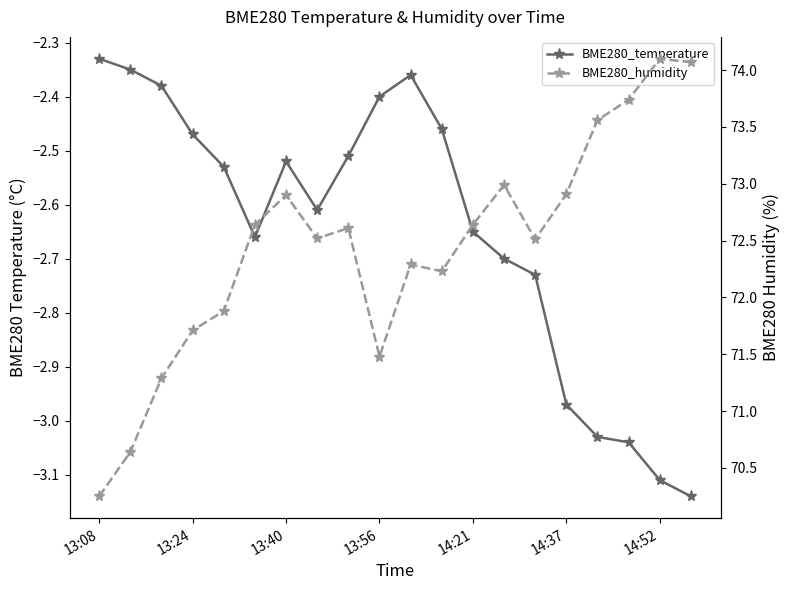

Which series changed the most between 14:21 and 17?

BME280_humidity